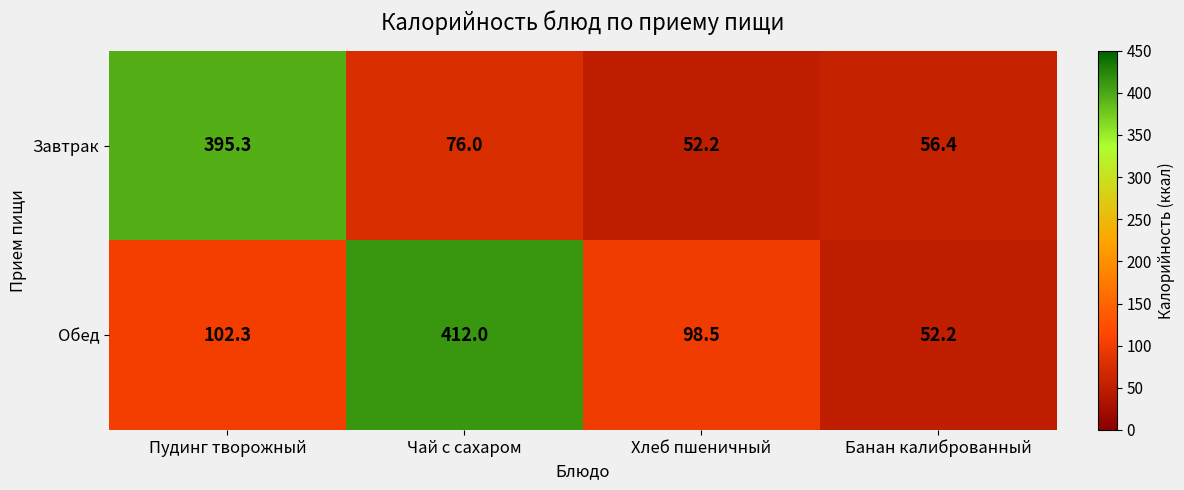

What is the total value across all series at Хлеб пшеничный?

150.7